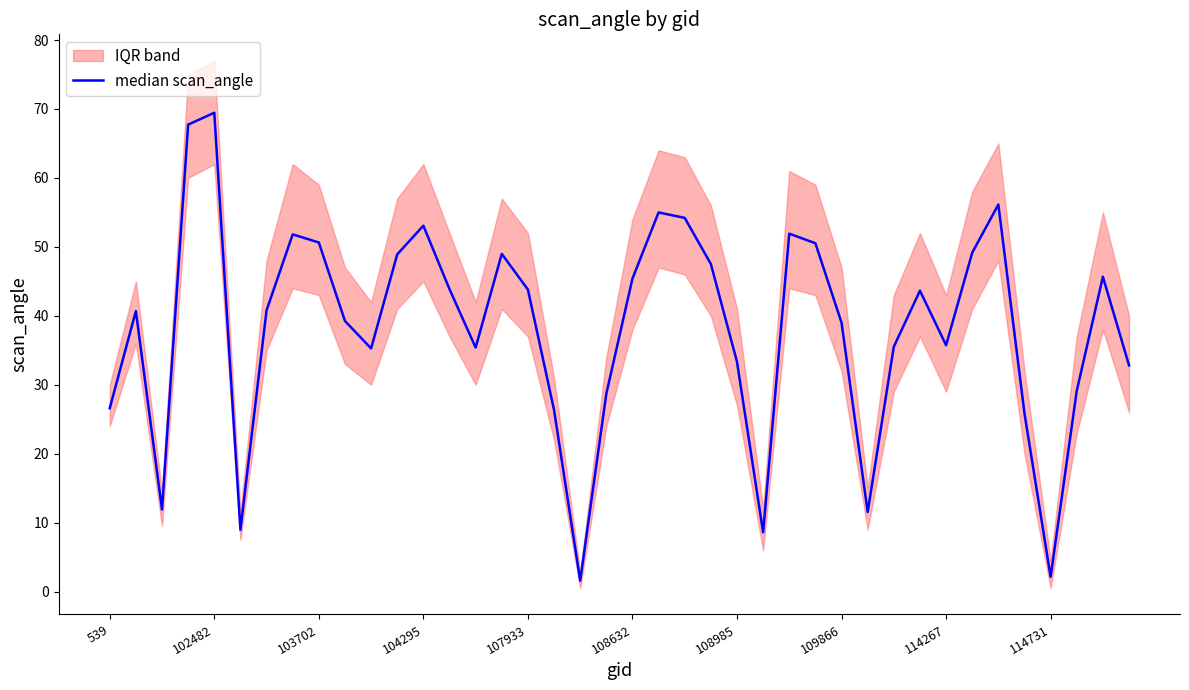

What is the difference between the maximum and second lowest values?

67.3